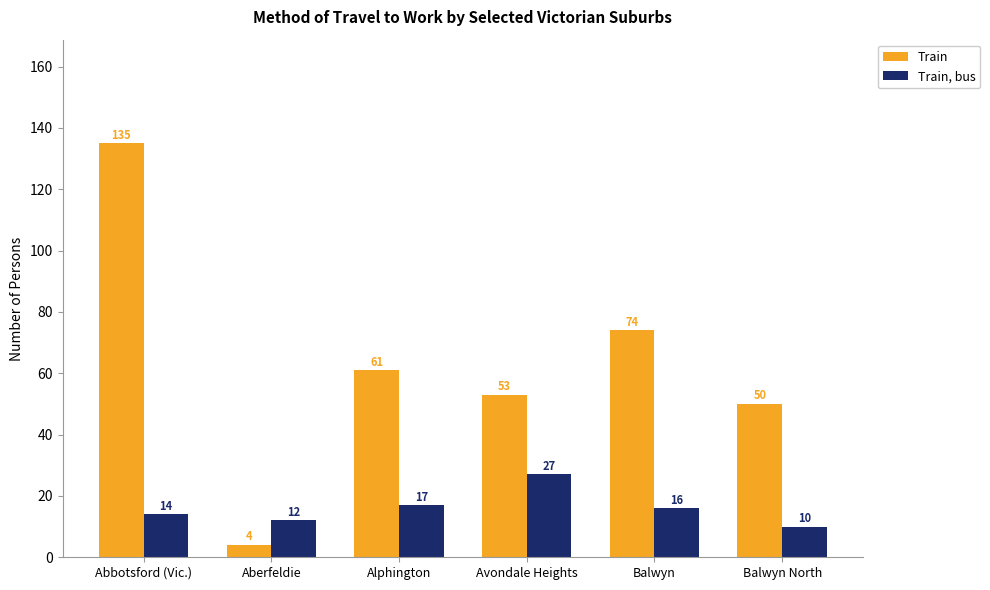

Reading left to right, list all the values displayed in this chart.

Train: Abbotsford (Vic.)=135	Aberfeldie=4	Alphington=61	Avondale Heights=53	Balwyn=74	Balwyn North=50
Train, bus: Abbotsford (Vic.)=14	Aberfeldie=12	Alphington=17	Avondale Heights=27	Balwyn=16	Balwyn North=10